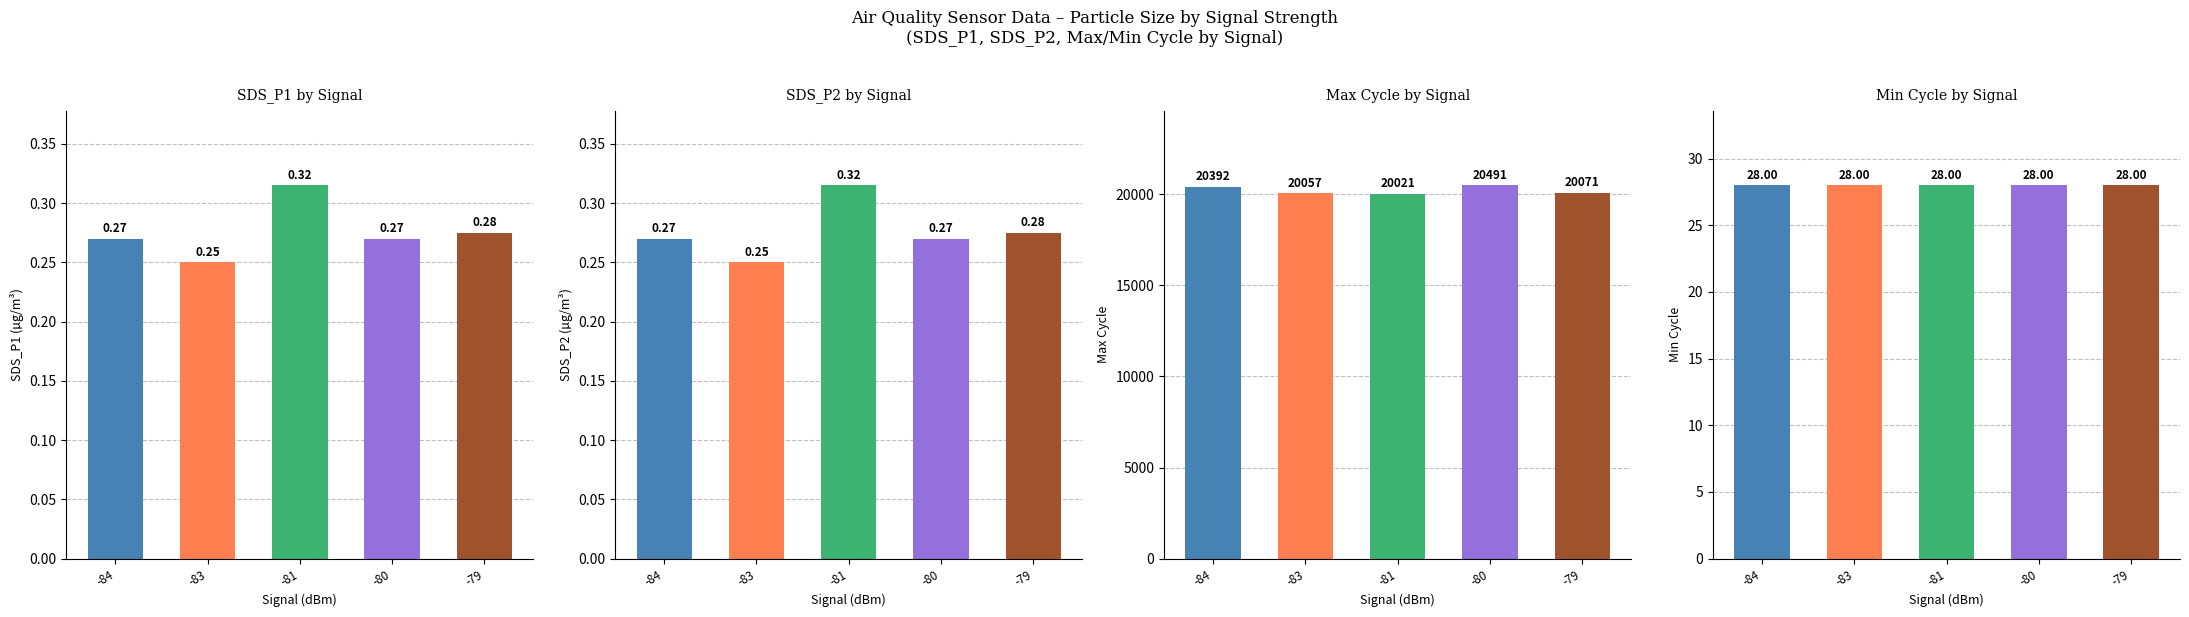

What is the spread (max minus min) of values at -84?

20391.7